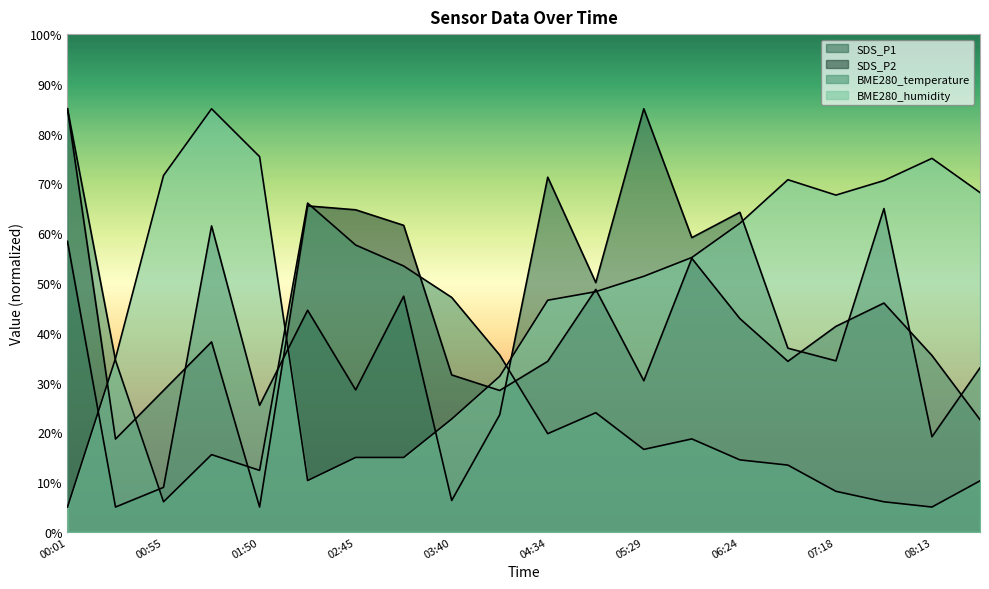

Where is the first local maximum for SDS_P2?

01:23